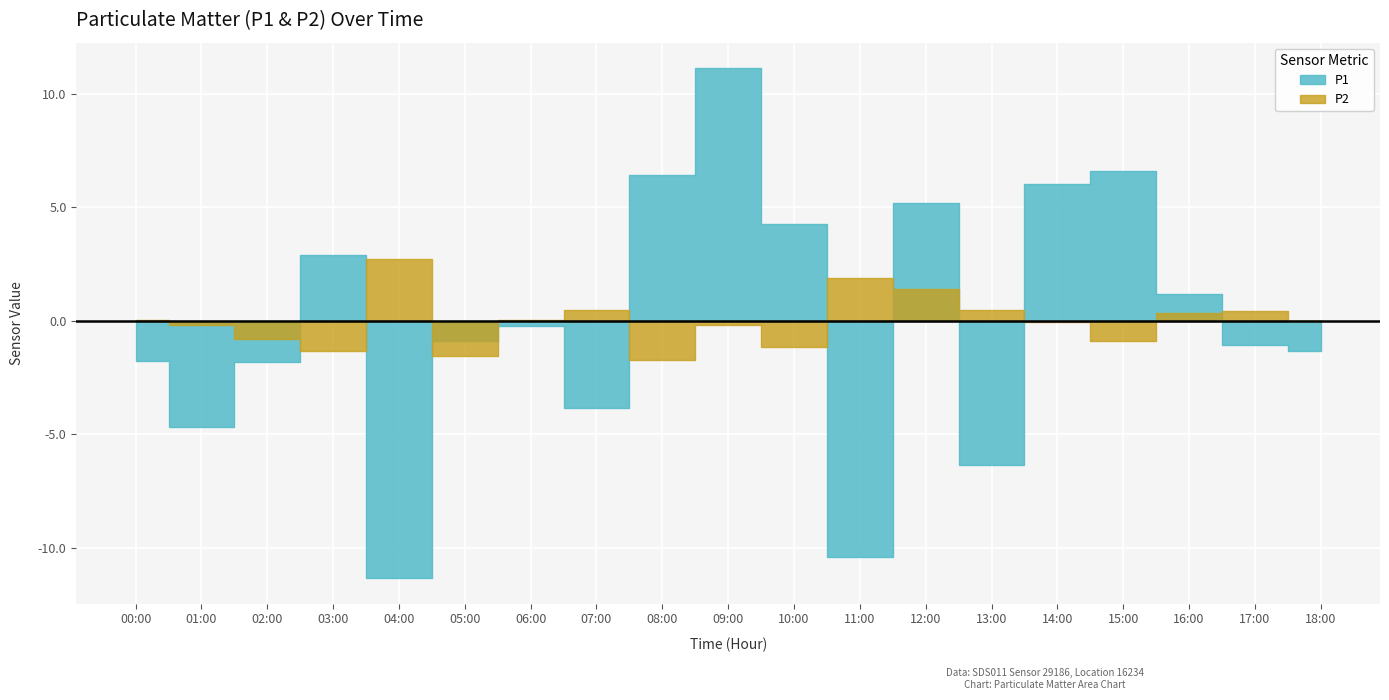

True or false: P2 and P1 cross at least once.

False